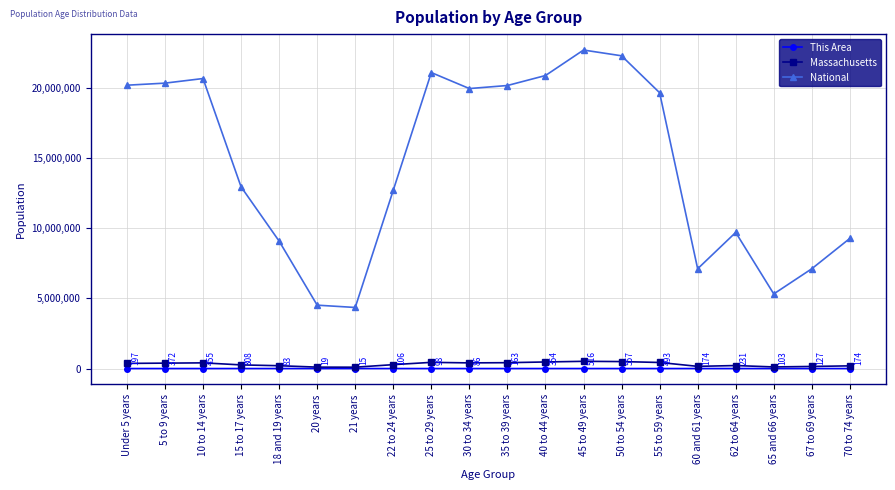

What is the sum of all This Area values?

4631